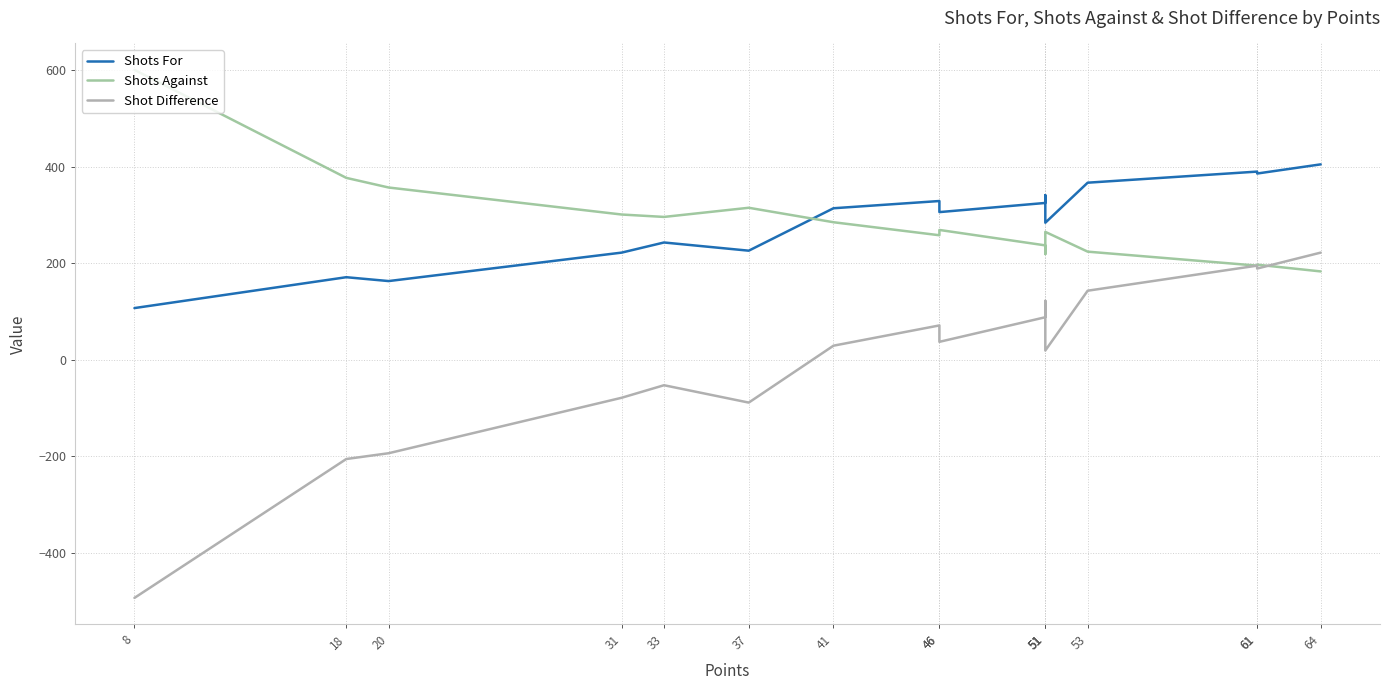

How many data points in Shots For are less than 314?

8